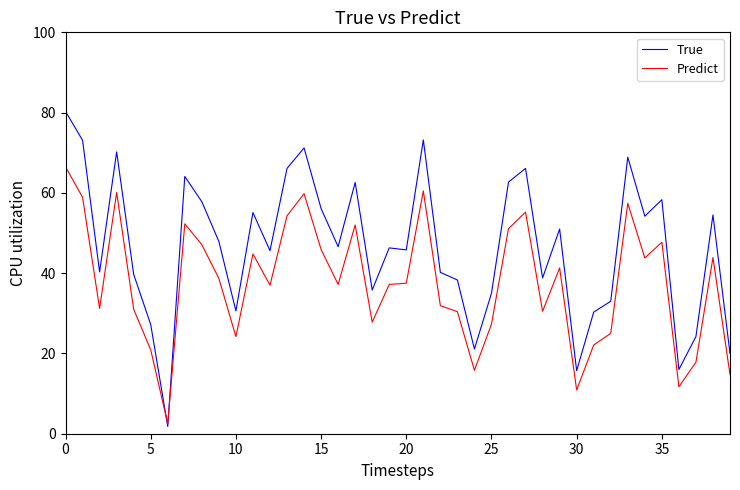

Rank the series by their maximum value, from highest to lowest.

True, Predict